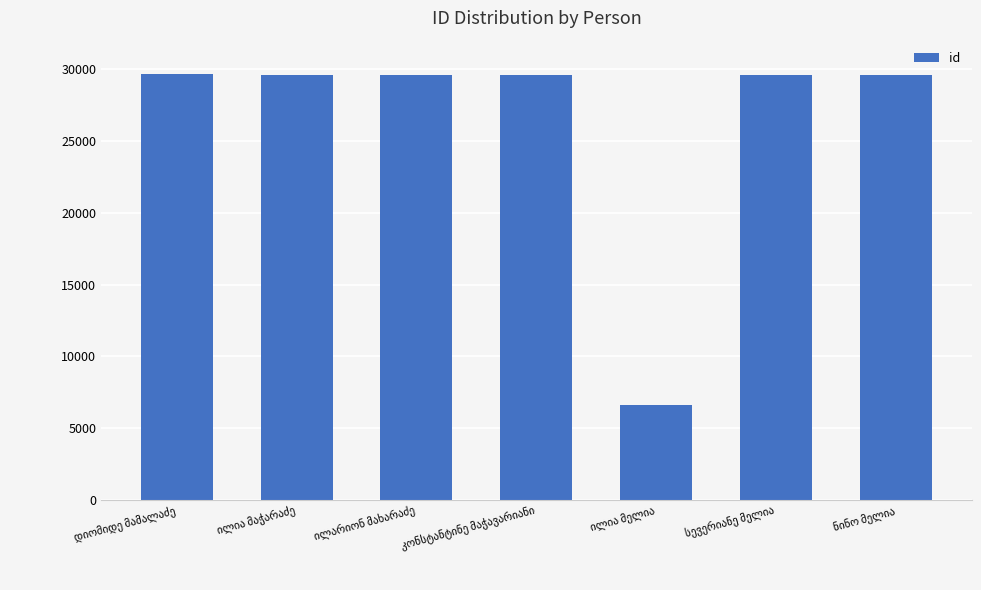

What is the minimum value shown in the chart?

6599